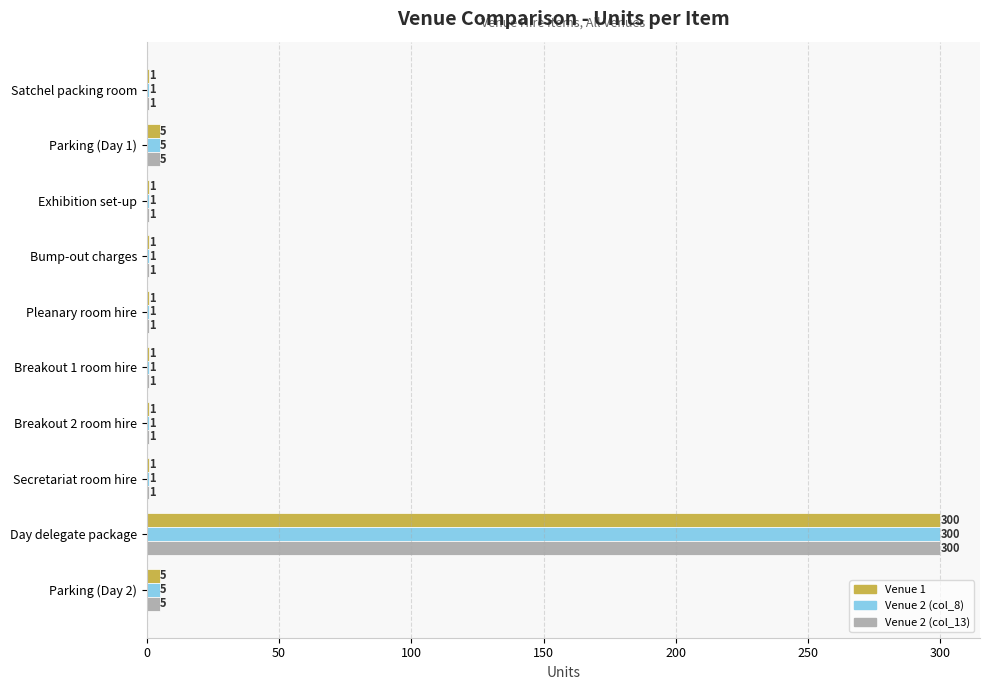

What is the sum of all Venue 1 values?

317